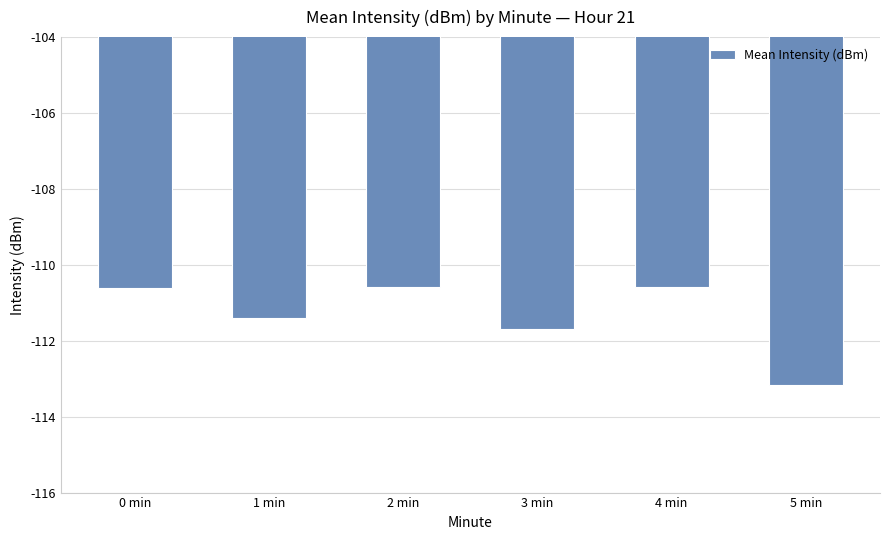

Count the values in the range -111 to -110.

3